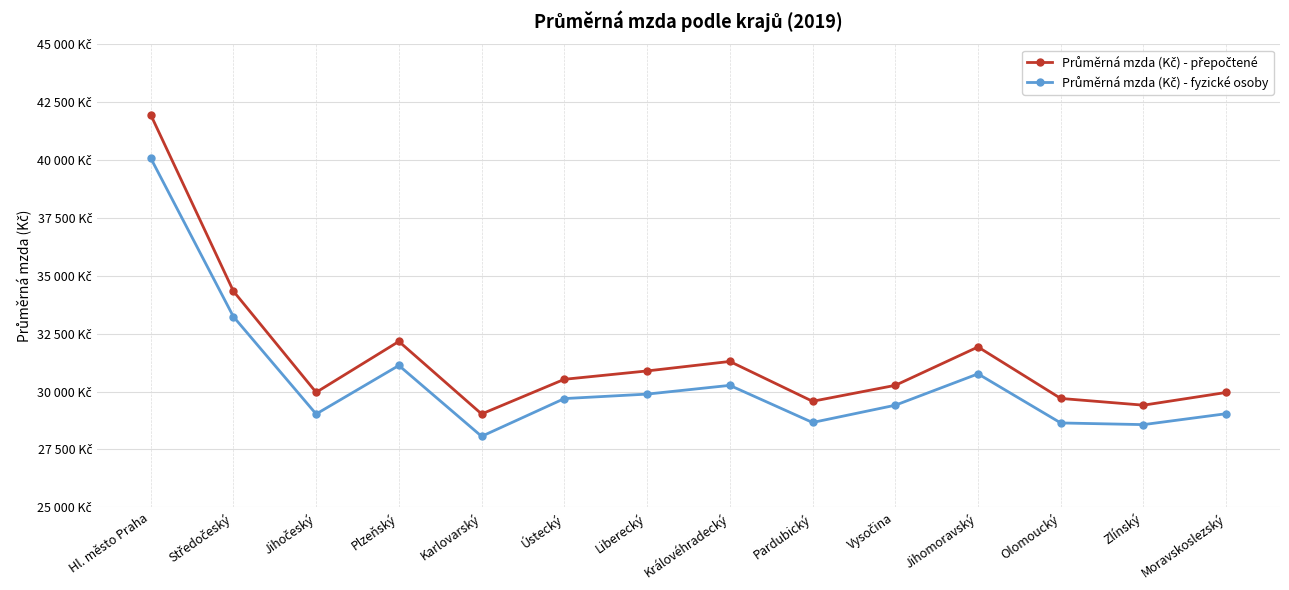

At which category does Průměrná mzda (Kč) - přepočtené reach its first local valley?

Jihočeský